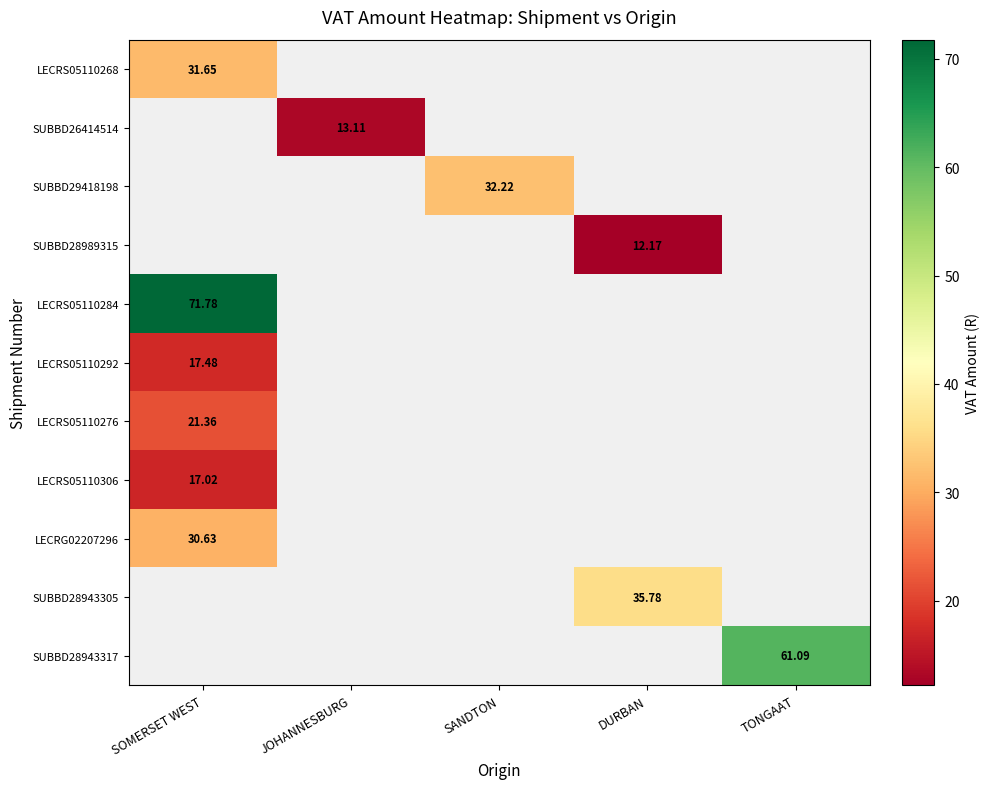

Is it true that LECRS05110268 equals 31.6 at SOMERSET WEST?

True